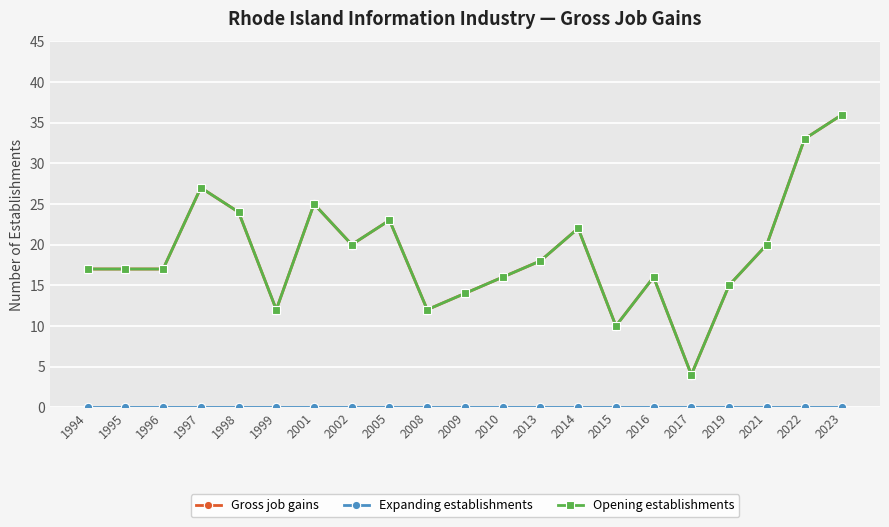

Does the chart have visible grid lines?

Yes